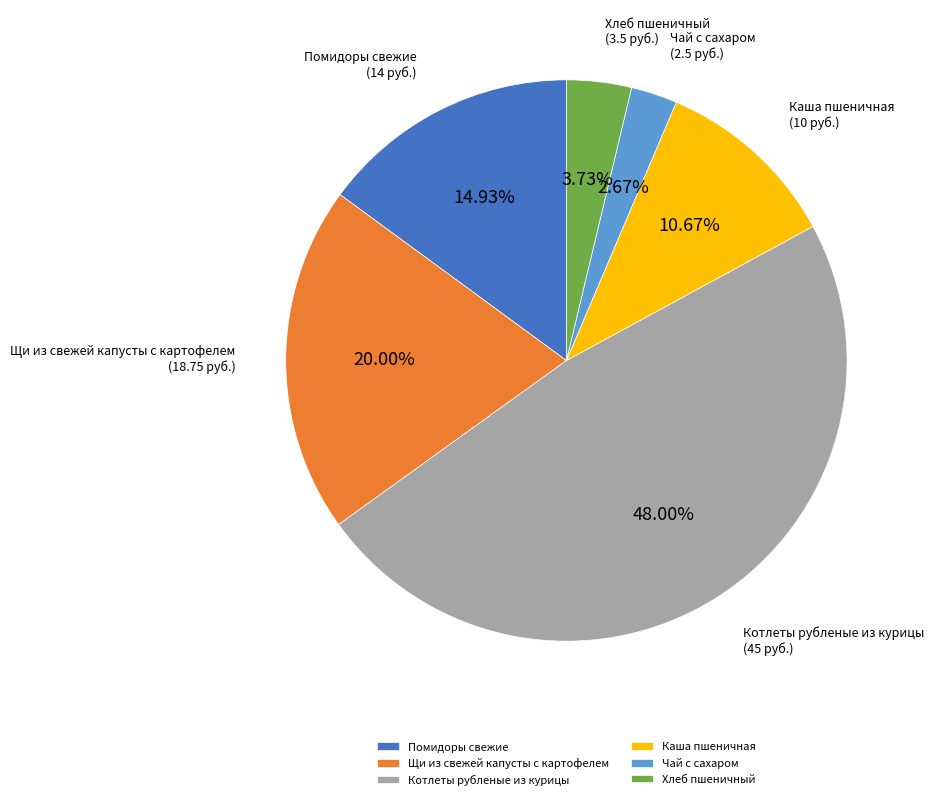

What is the ratio of the value at Каша пшеничная to the value at Чай с сахаром?

4.0